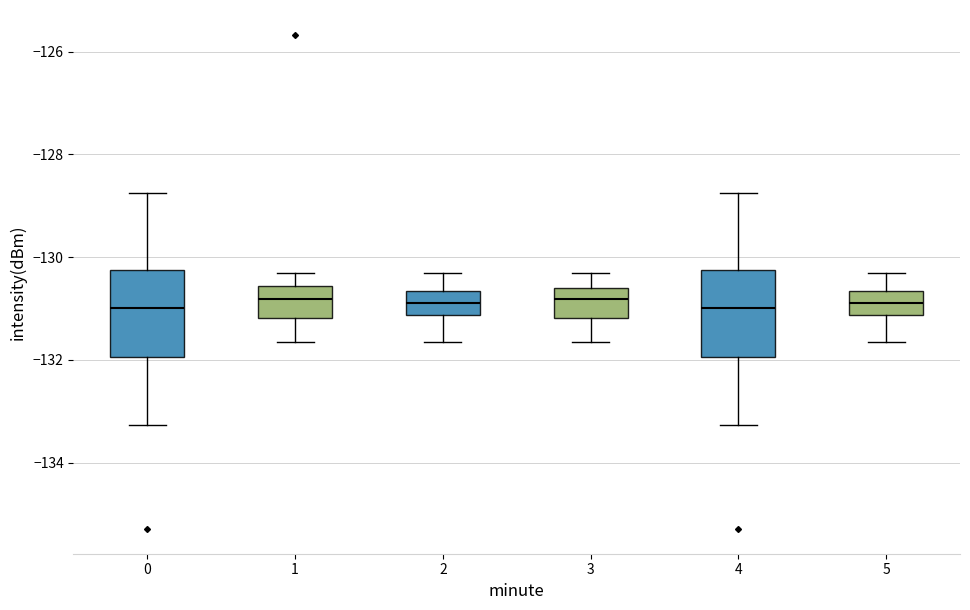

Reading left to right, transcribe this box plot: for each box, give where its median line is, the range the box spans, and where its two whiskers end, as read against the y-axis. The values are not printed on the chart, so give them approximately, as read against the axis.

0: median -131.0, box -132.0 to -130.2, whiskers -133.2 to -128.8
1: median -130.8, box -131.2 to -130.6, whiskers -131.6 to -130.4
2: median -130.8, box -131.2 to -130.6, whiskers -131.6 to -130.4
3: median -130.8, box -131.2 to -130.6, whiskers -131.6 to -130.4
4: median -131.0, box -132.0 to -130.2, whiskers -133.2 to -128.8
5: median -130.8, box -131.2 to -130.6, whiskers -131.6 to -130.4